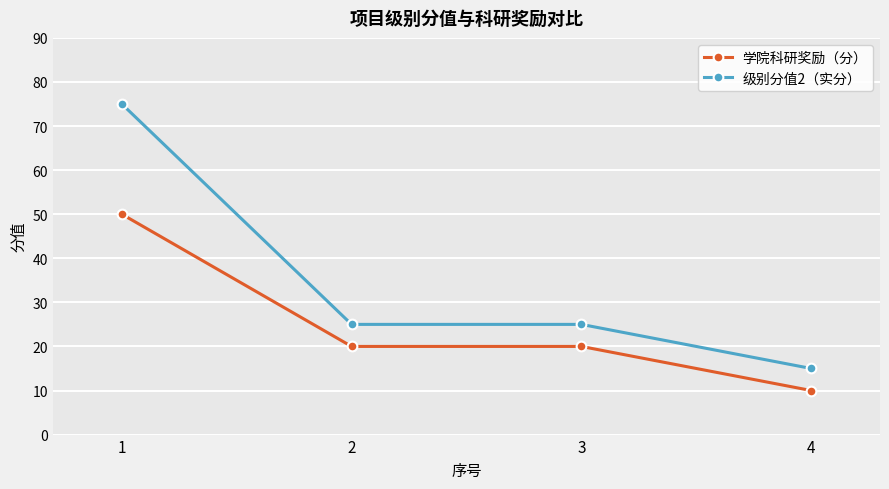

At which category is the sum across all series the highest?

1